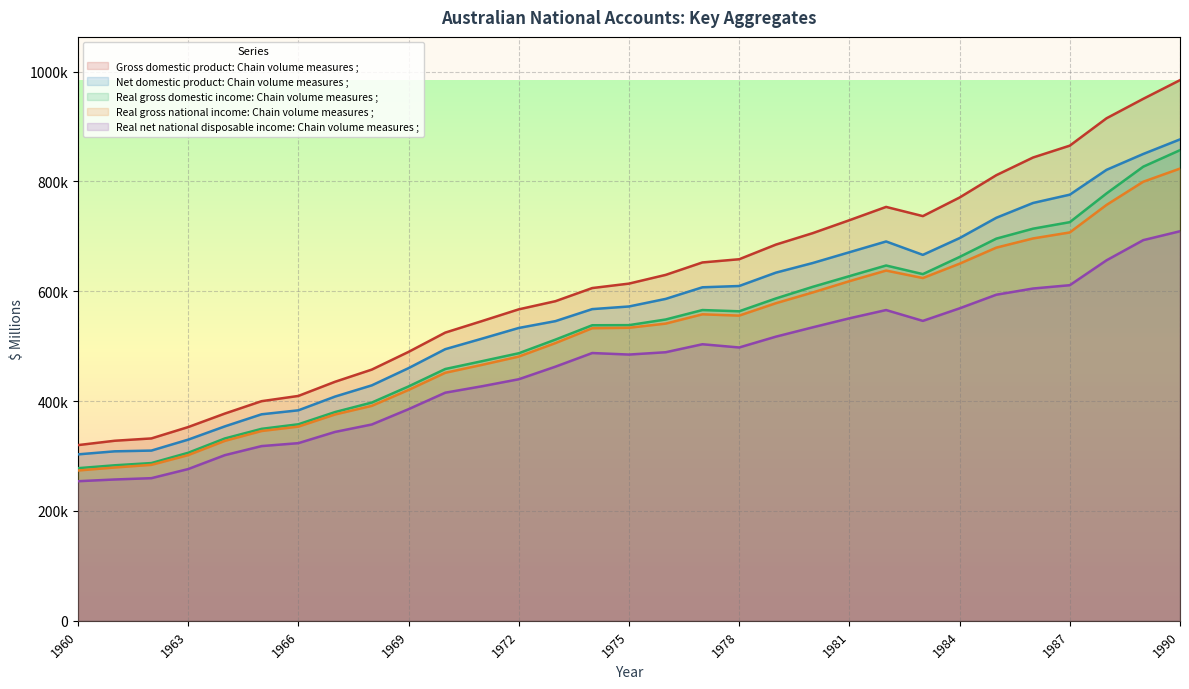

What are all the series names shown in the legend?

Gross domestic product: Chain volume measures ;, Net domestic product: Chain volume measures ;, Real gross domestic income: Chain volume measures ;, Real gross national income: Chain volume measures ;, Real net national disposable income: Chain volume measures ;